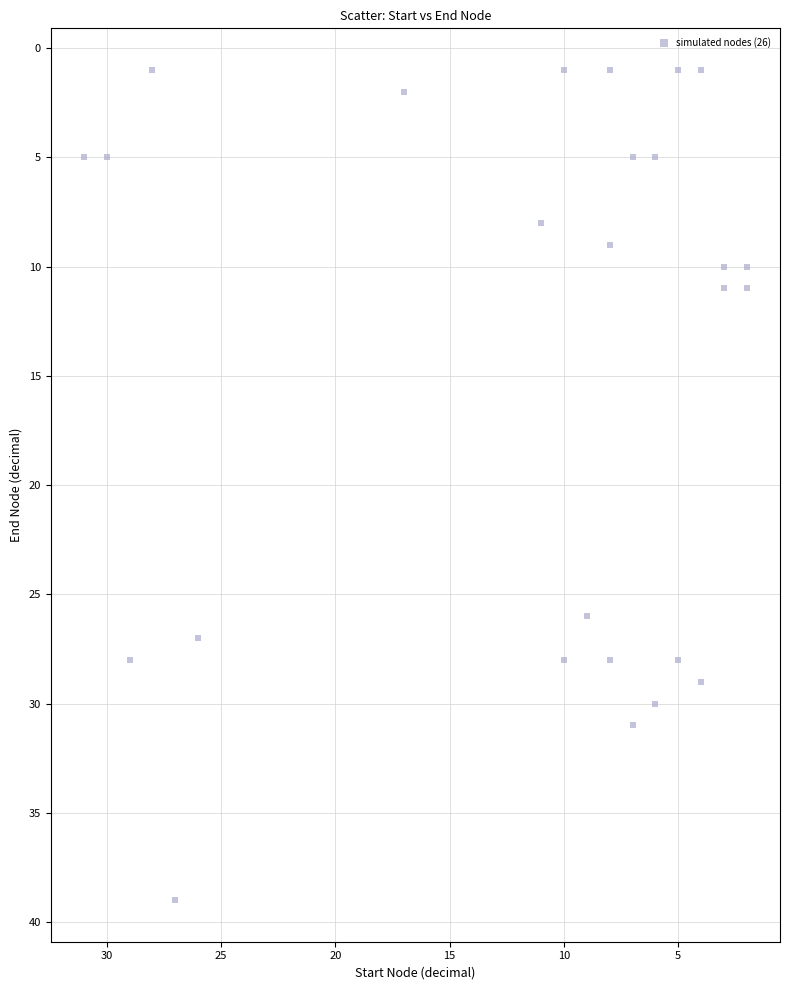

What is the range of X values (max minus min)?

29